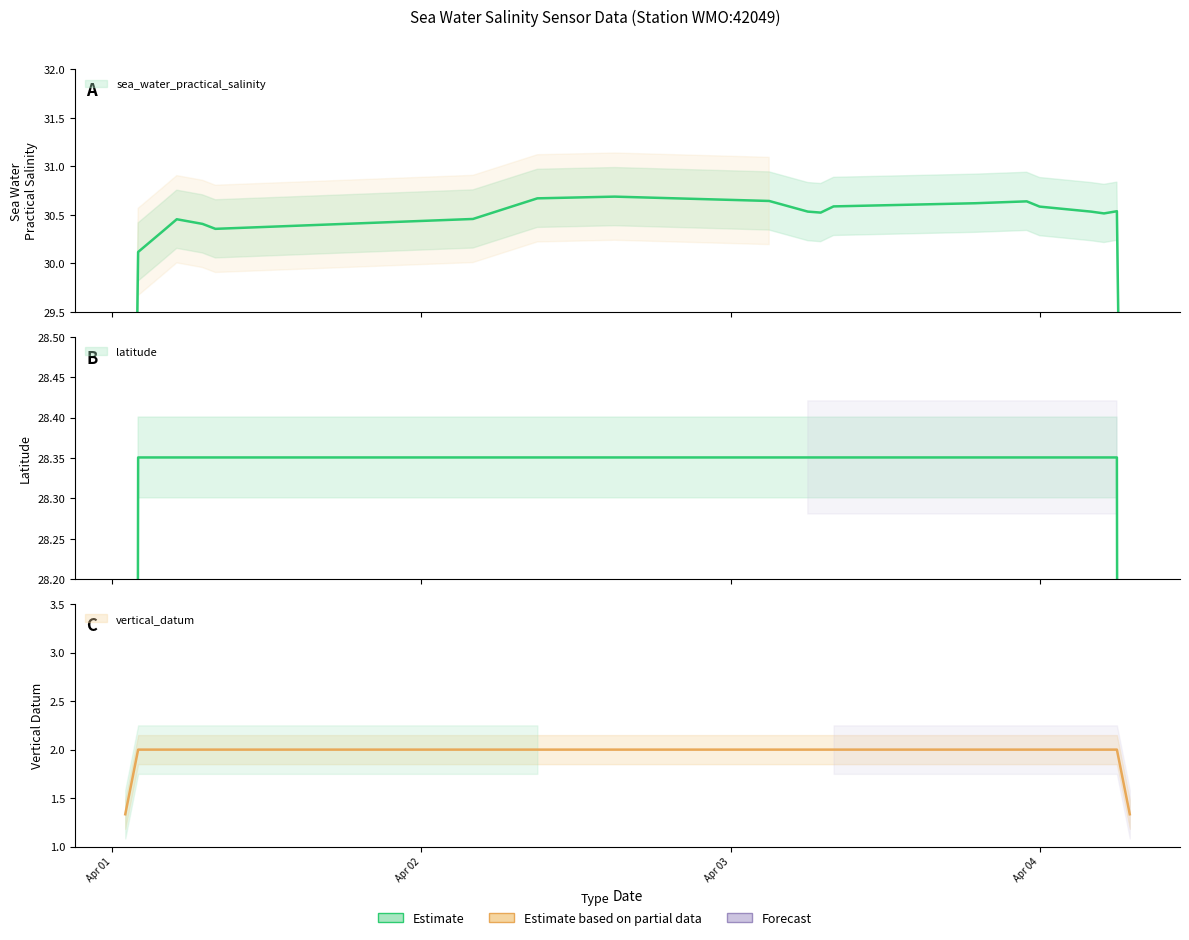

Between 2015-04-03T23:00:00Z and 2015-04-04T06:00:00Z, which series saw the biggest shift?

sea_water_practical_salinity